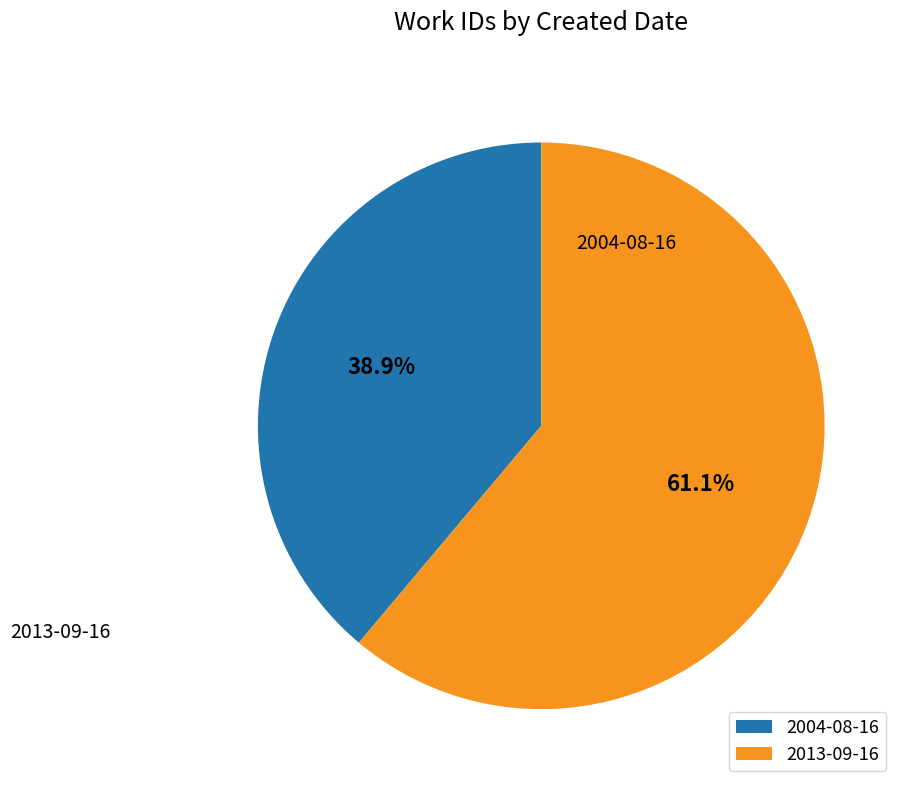

Is it true that 2004-08-16 is 28% of the pie?

False